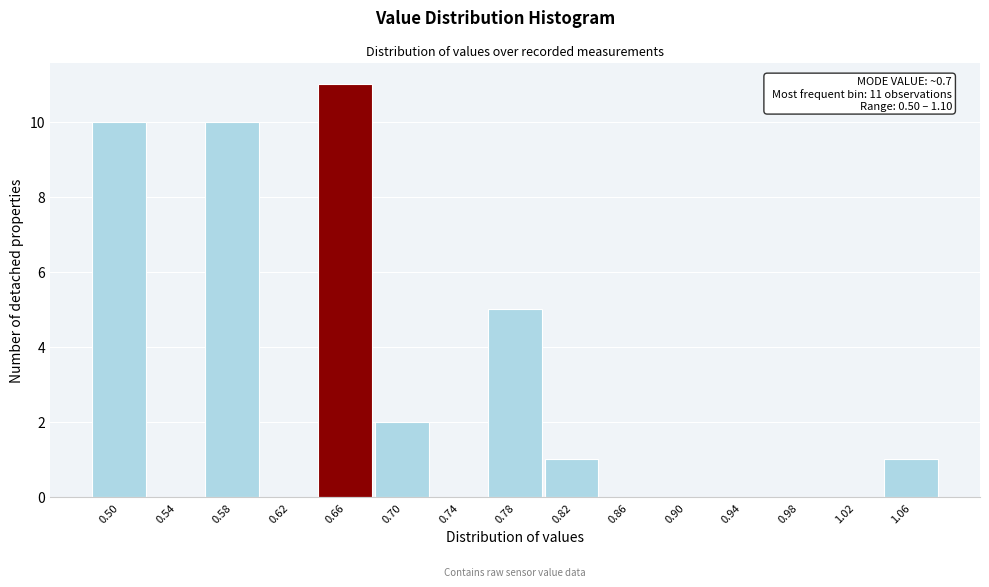

Reading left to right, transcribe all the data shown in this chart.

0.50=10	0.54=0	0.58=10	0.62=0	0.66=11	0.70=2	0.74=0	0.78=5	0.82=1	0.86=0	0.90=0	0.94=0	0.98=0	1.02=0	1.06=1